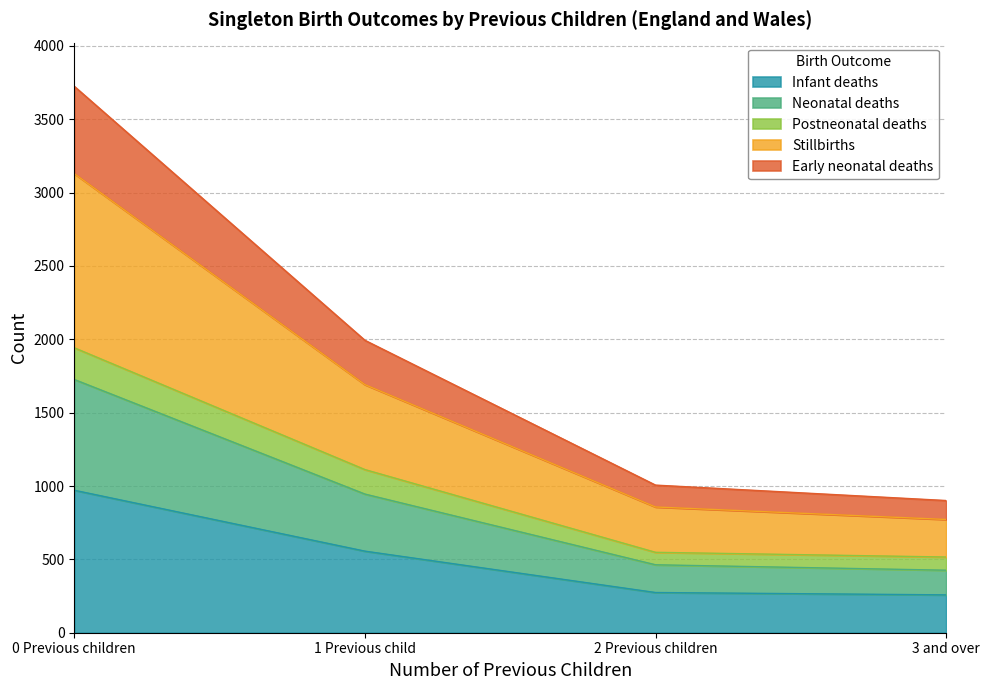

Which category has the highest value in the Neonatal deaths series?

0 Previous children